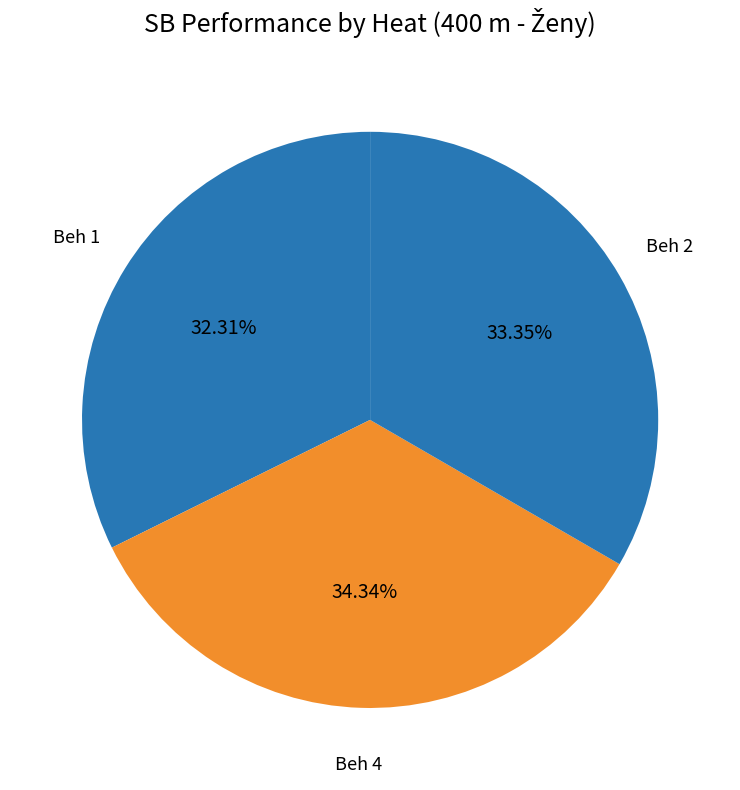

Is there a majority slice in this chart?

No